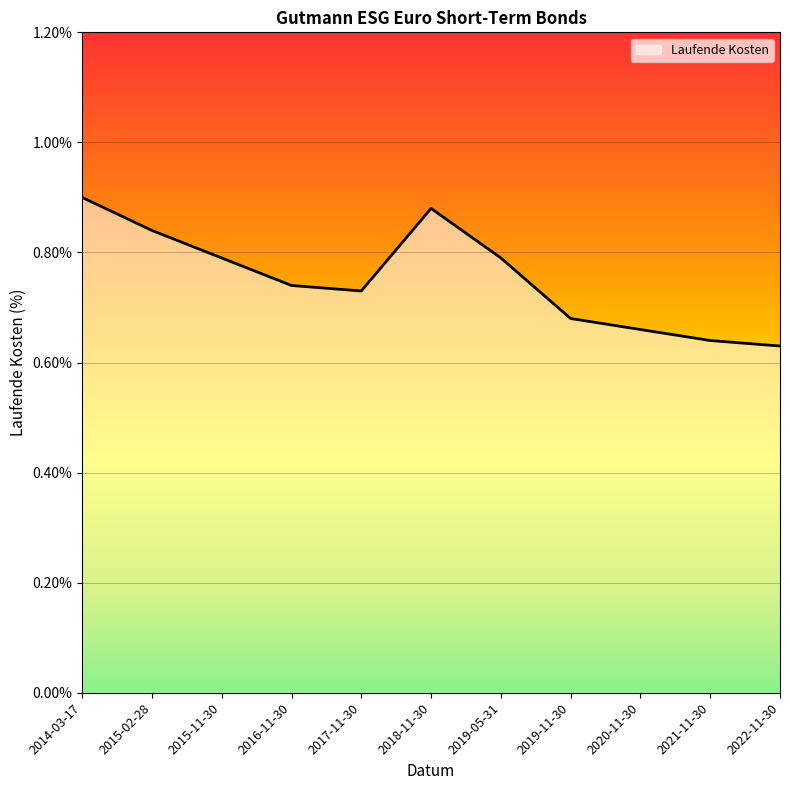

What position from the left is 2021-11-30?

10